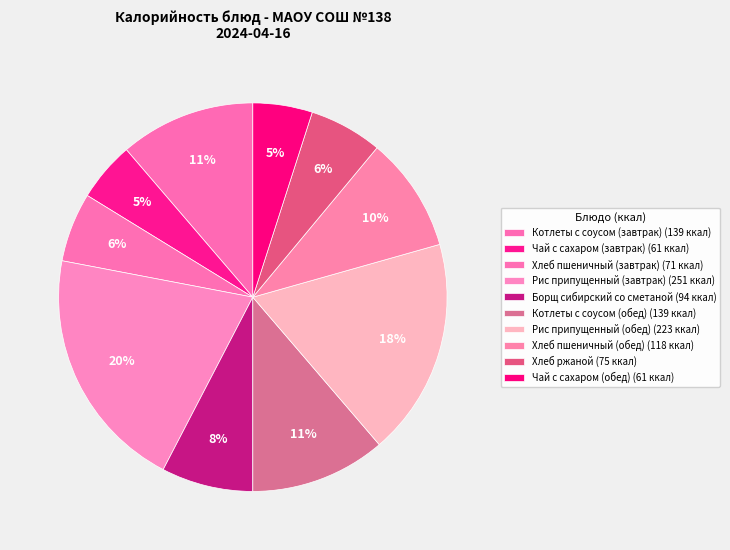

Is there any slice that represents more than half of the pie?

No